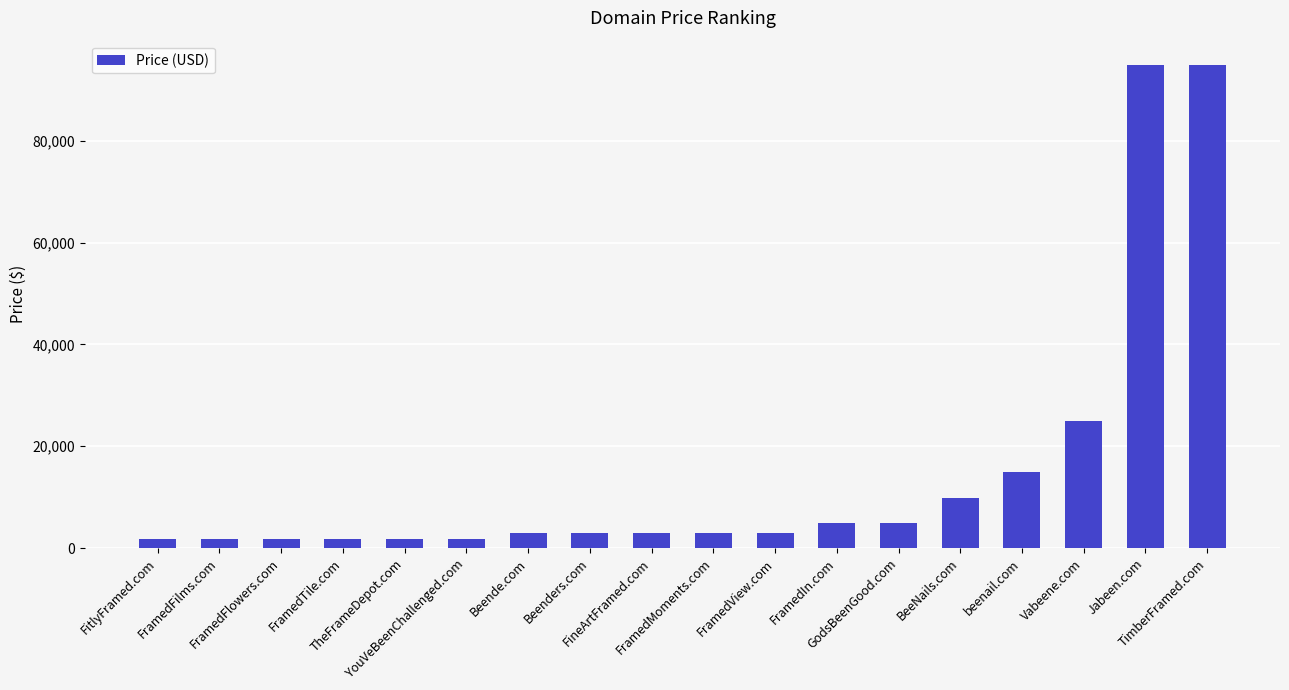

How many series are shown in this chart?

1